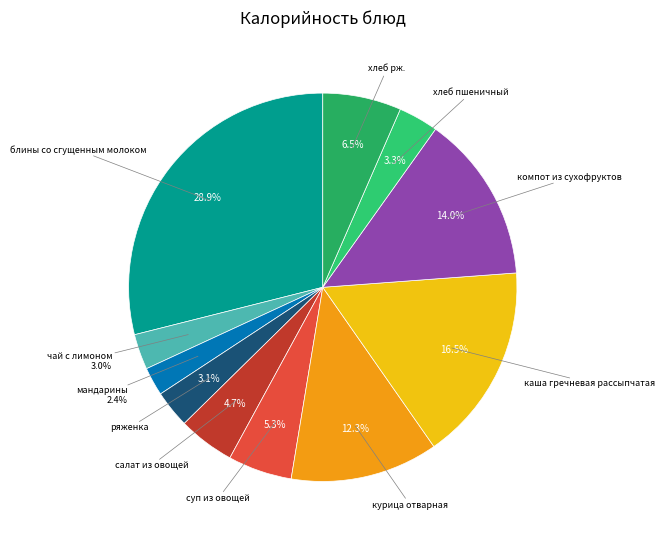

Which slice is the smallest?

мандарины